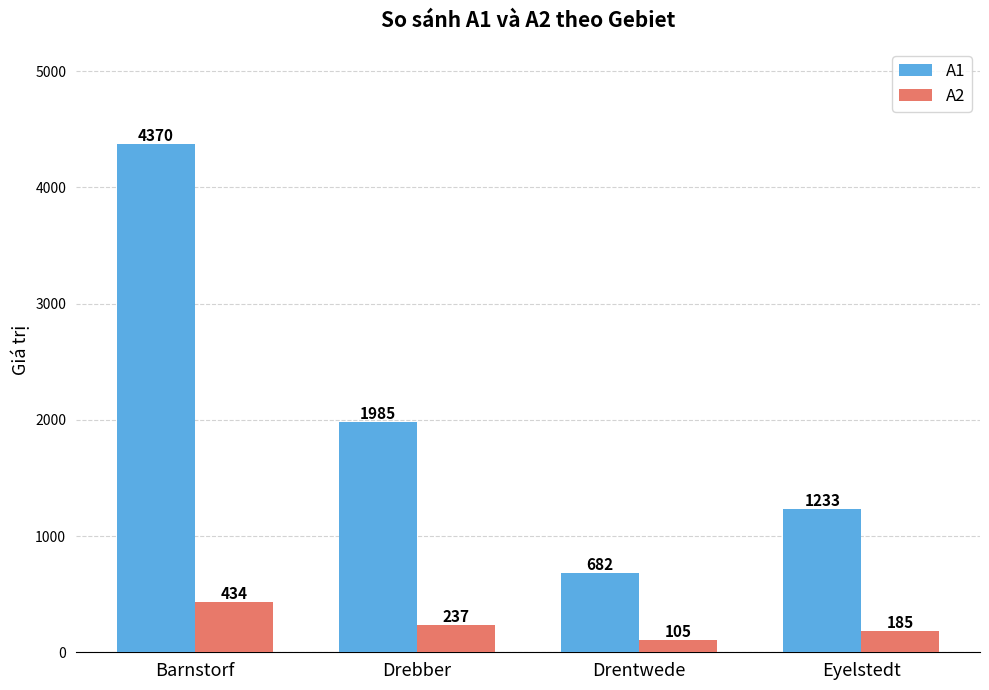

True or false: A1 has a value of 682 at Drentwede.

True